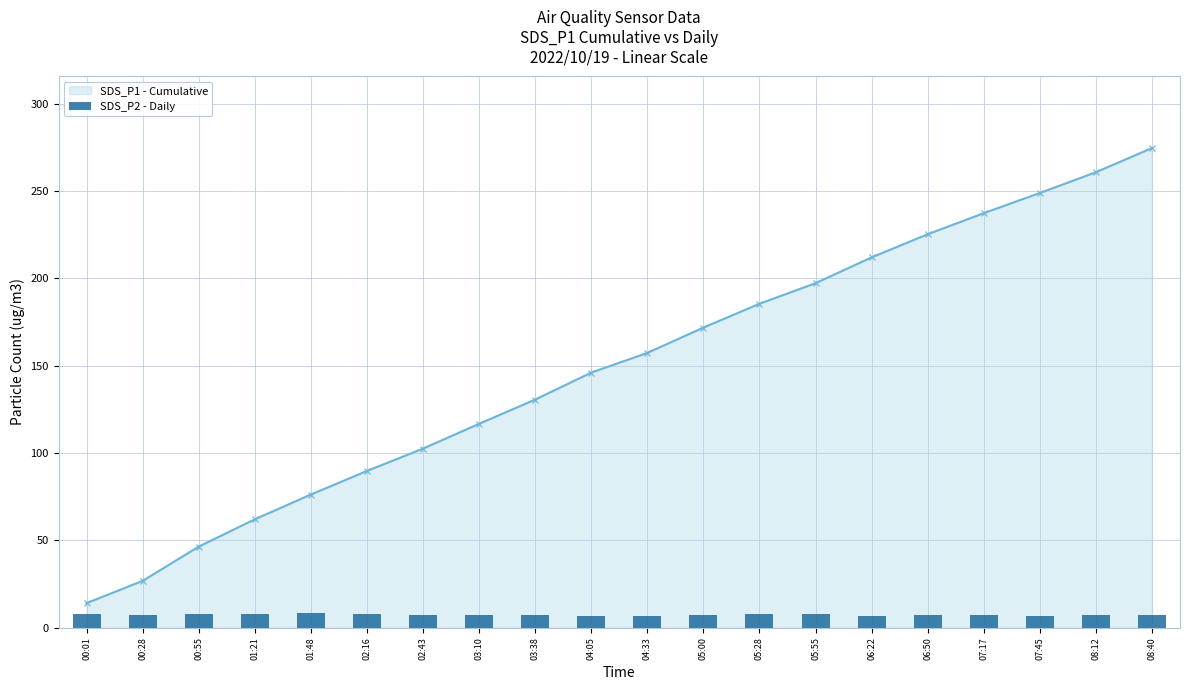

Rank the categories by value from lowest to highest.

04:05, 07:45, 04:33, 06:22, 08:40, 08:12, 06:50, 07:17, 00:28, 05:00, 02:43, 03:10, 03:38, 01:21, 00:01, 05:55, 02:16, 05:28, 00:55, 01:48